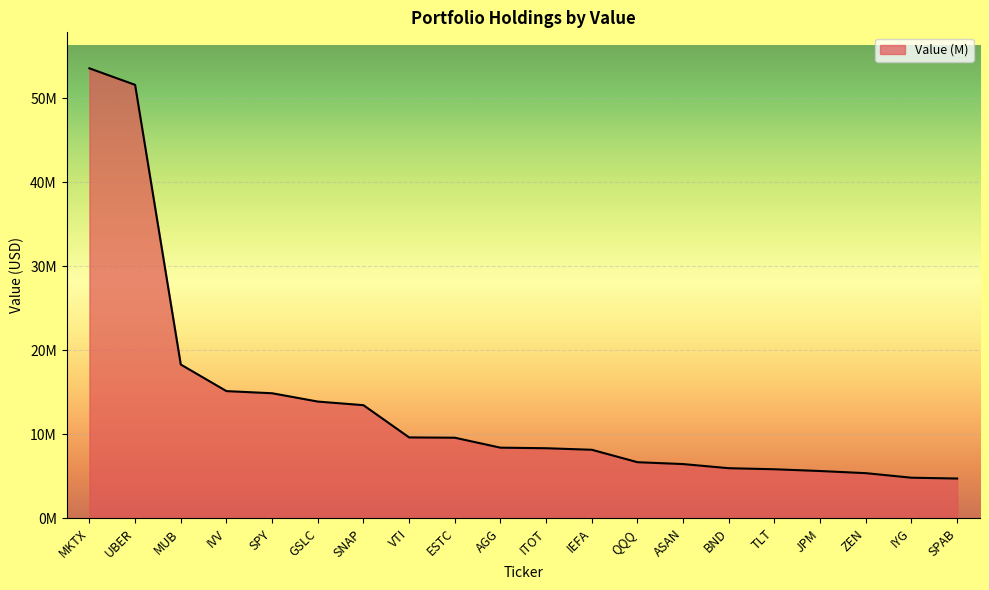

Is this an area chart (filled region under the line)?

Yes